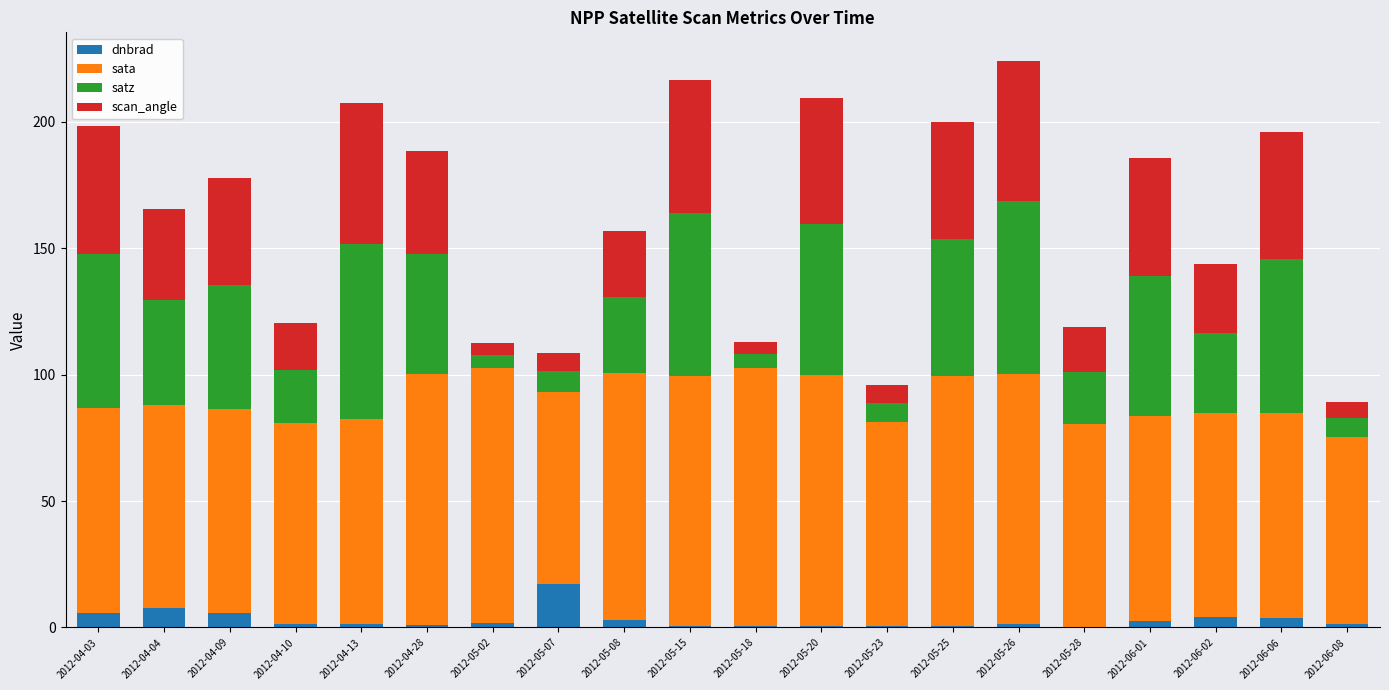

What is the total value across all series at 2012-04-09?

177.8